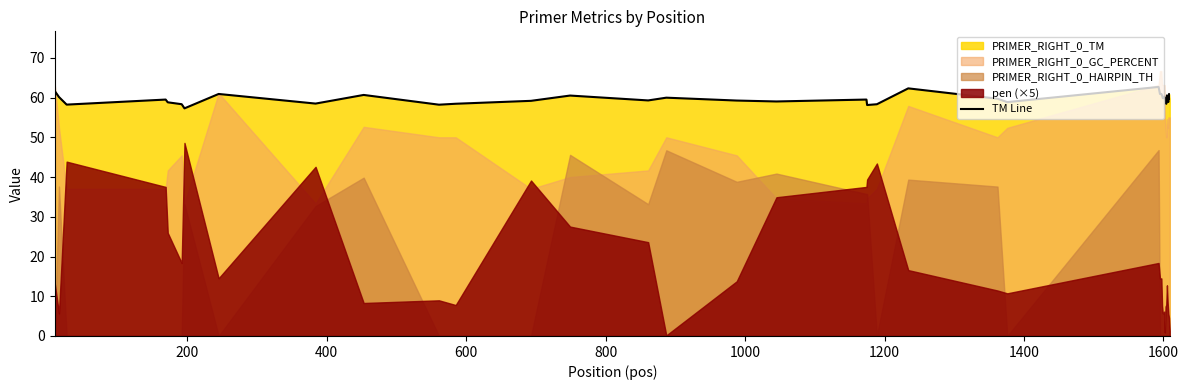

What is the difference between the maximum and minimum values?

5.4